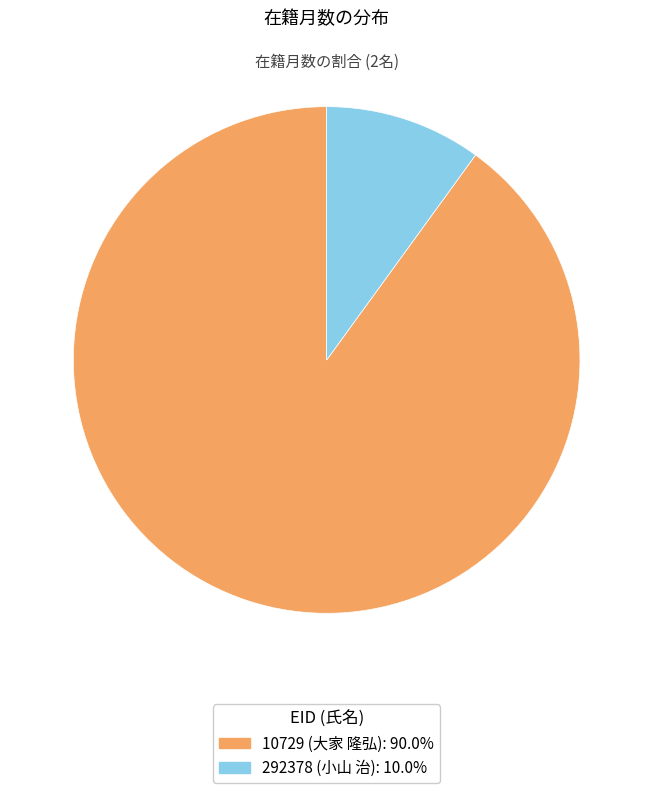

What is the majority slice?

10729 (大家 隆弘)